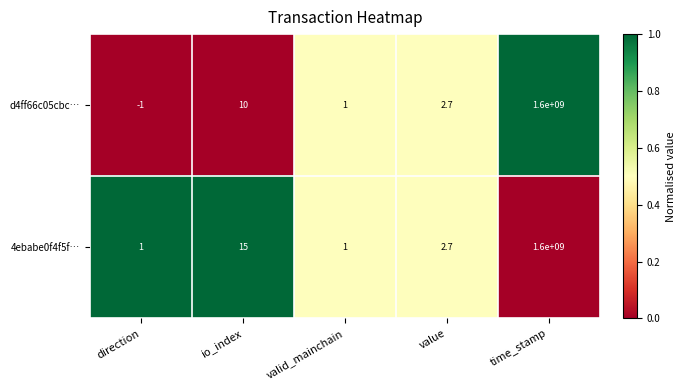

Which series has the widest spread of values?

d4ff66c05cbc…